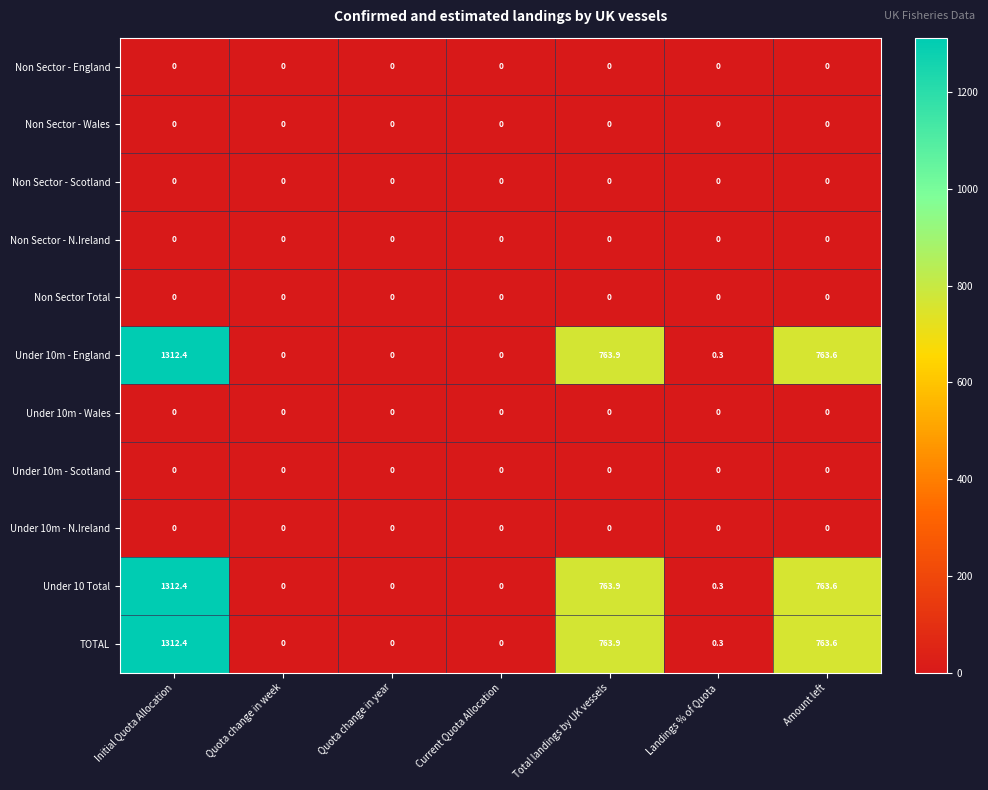

Read the Under 10m - England value at Landings % of Quota.

0.3